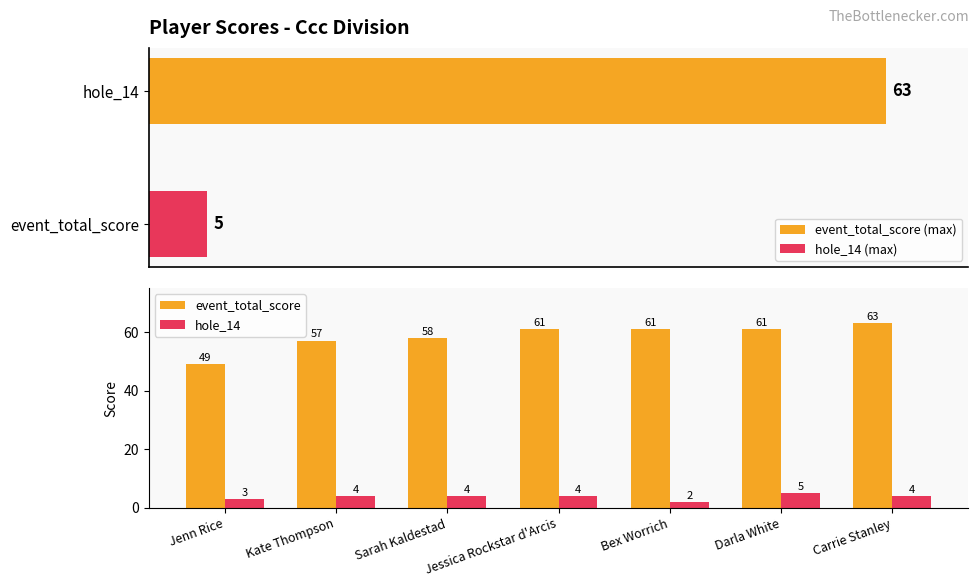

What is the spread (max minus min) of values at Sarah Kaldestad?

54